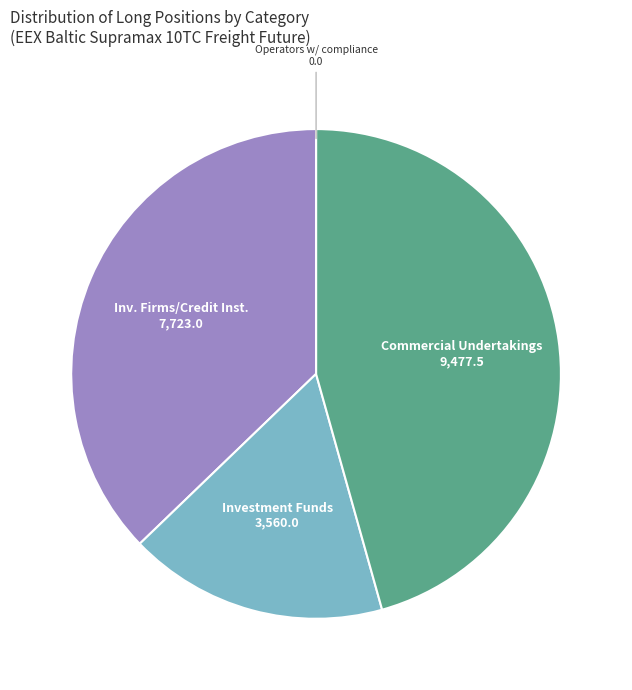

Is it true that Investment Funds is 17% of the pie?

True